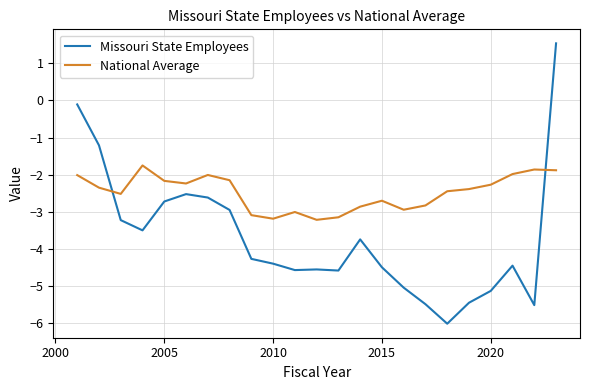

Which series has the largest total across all categories?

National Average